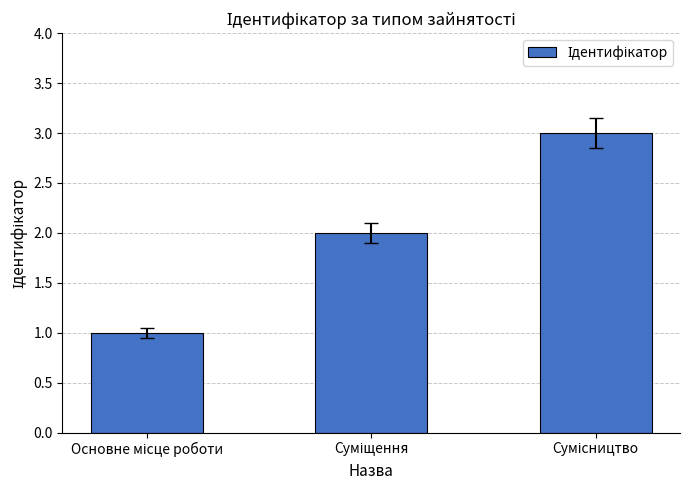

What is the sum of all values?

6